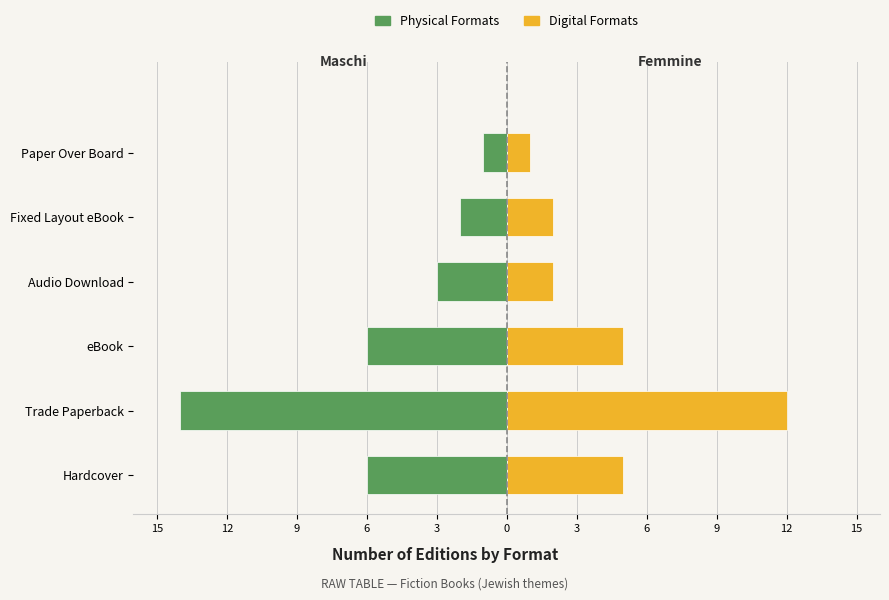

Between Audio Download and Trade Paperback, which is larger?

Audio Download